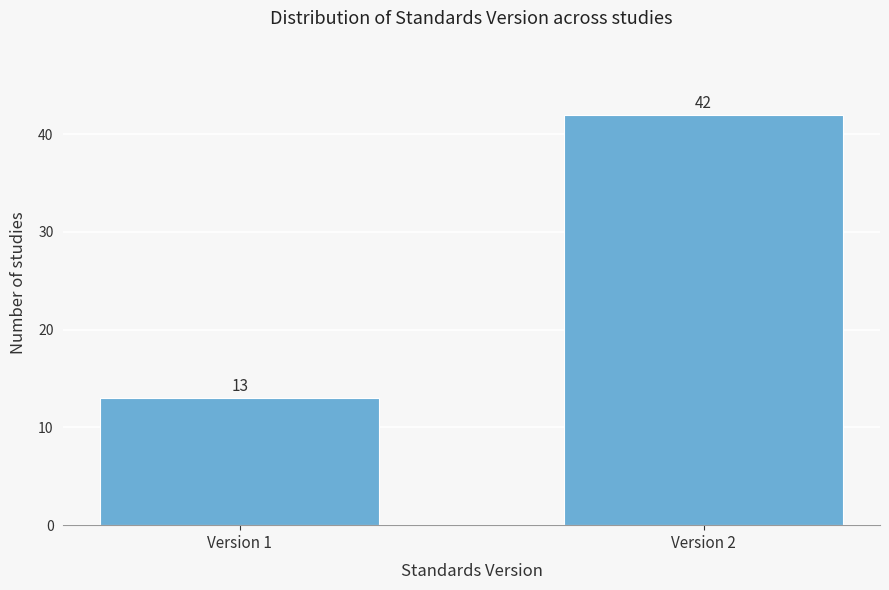

Reading left to right, transcribe all the data shown in this chart.

Version 1=13	Version 2=42